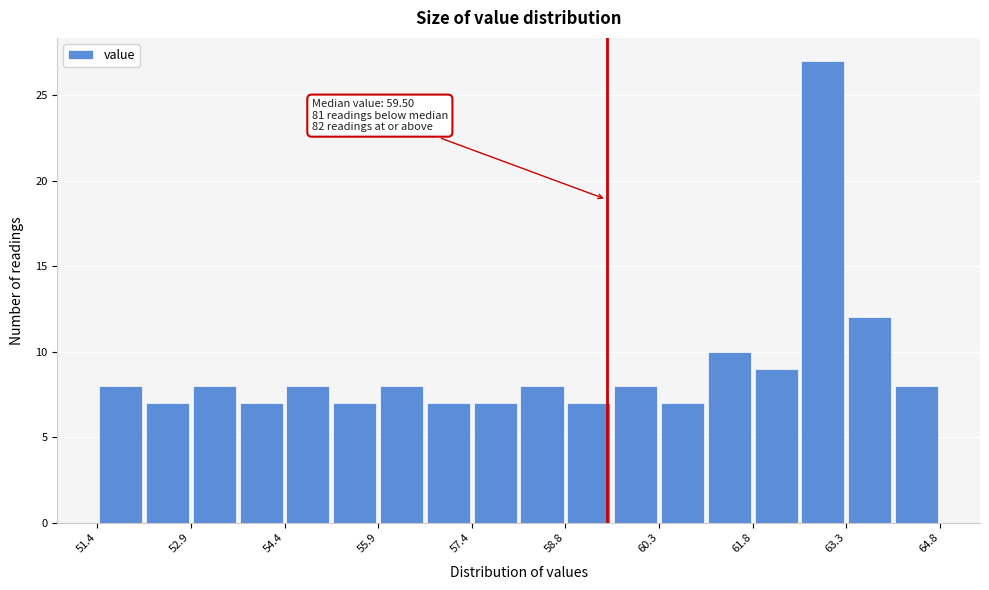

Around what value on the x-axis is the tallest bar? Give the approximate position of its centre, as read against the axis.

63.0